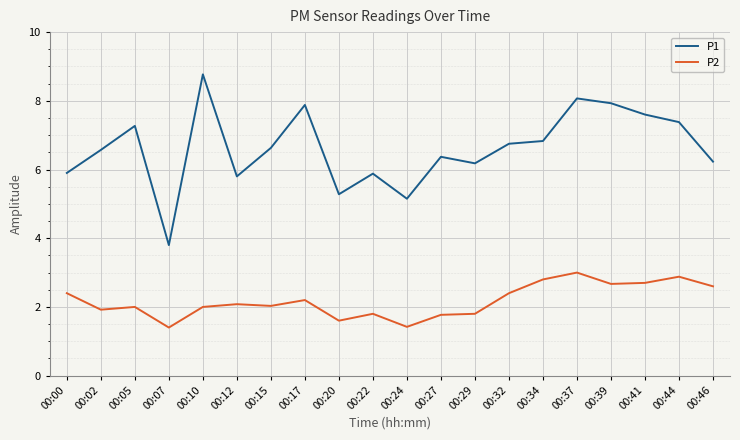

What is the maximum value shown in the chart?

8.8